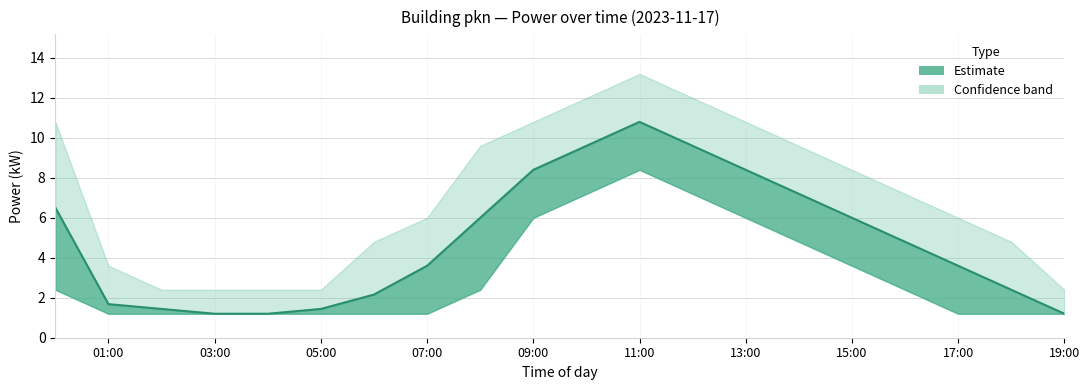

True or false: the data shows 1.2 at 03:00.

True